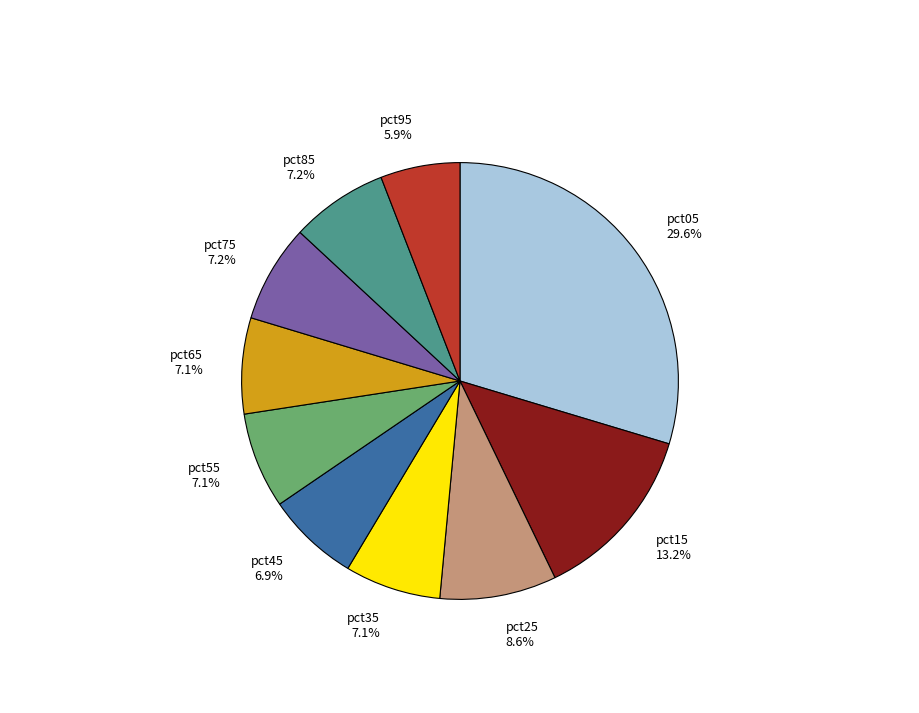

To the nearest percent, what percentage of the pie is pct95?

6%